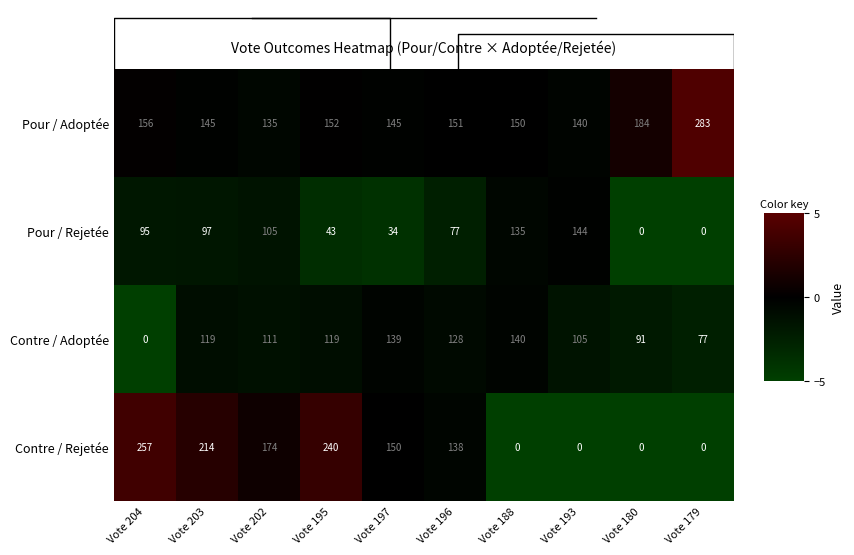

True or false: Pour / Rejetée has a value of -3.6 at Vote 196.

False